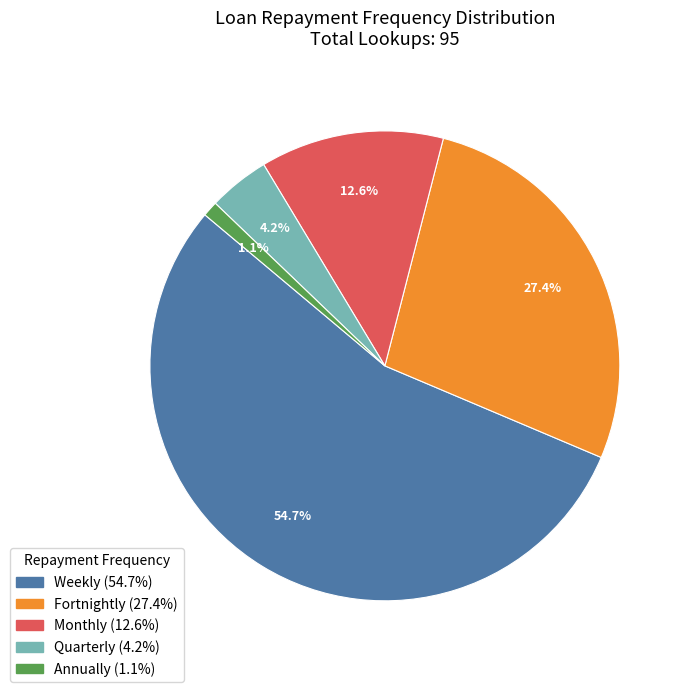

How many slices are in this pie chart?

5